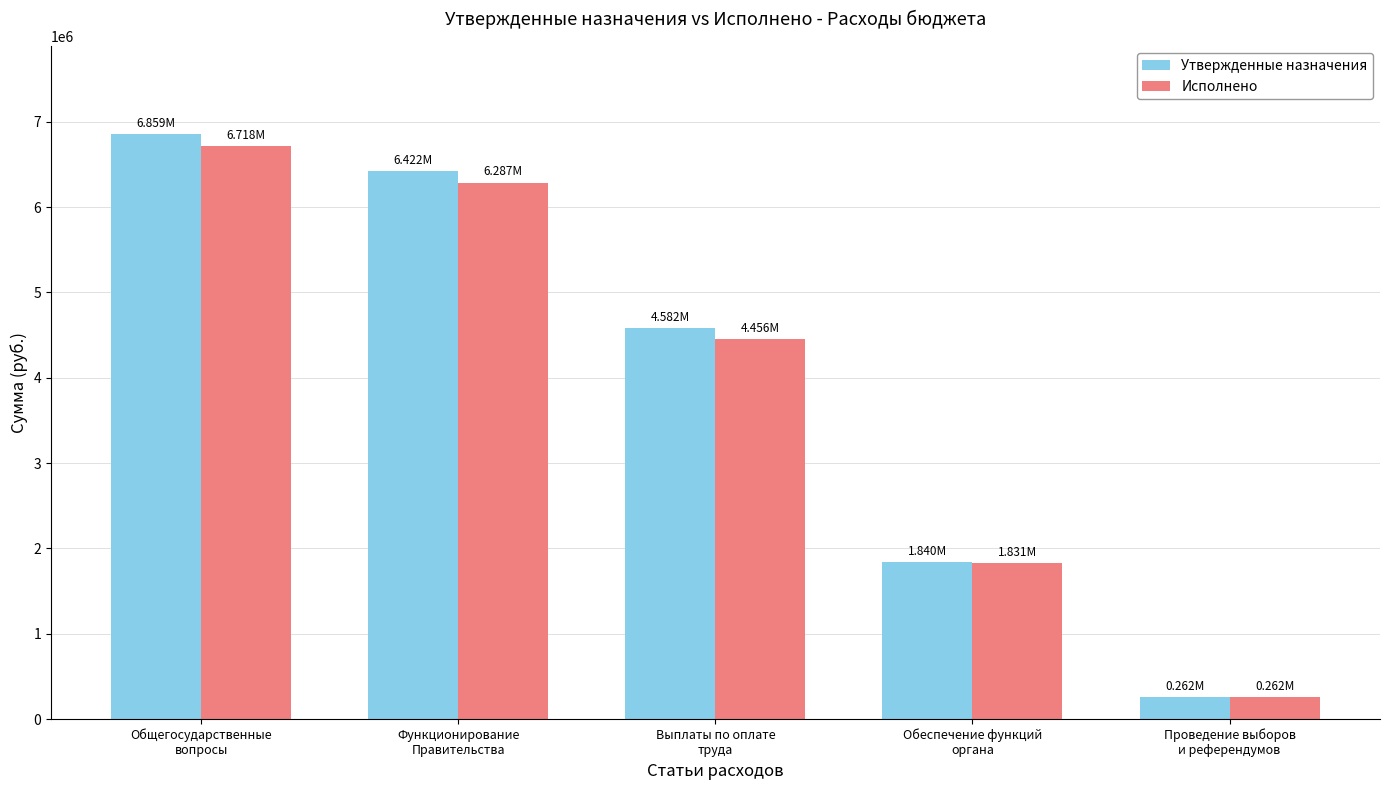

Rank the categories by Исполнено value from lowest to highest.

Проведение выборов
и референдумов, Обеспечение функций
органа, Выплаты по оплате
труда, Функционирование
Правительства, Общегосударственные
вопросы